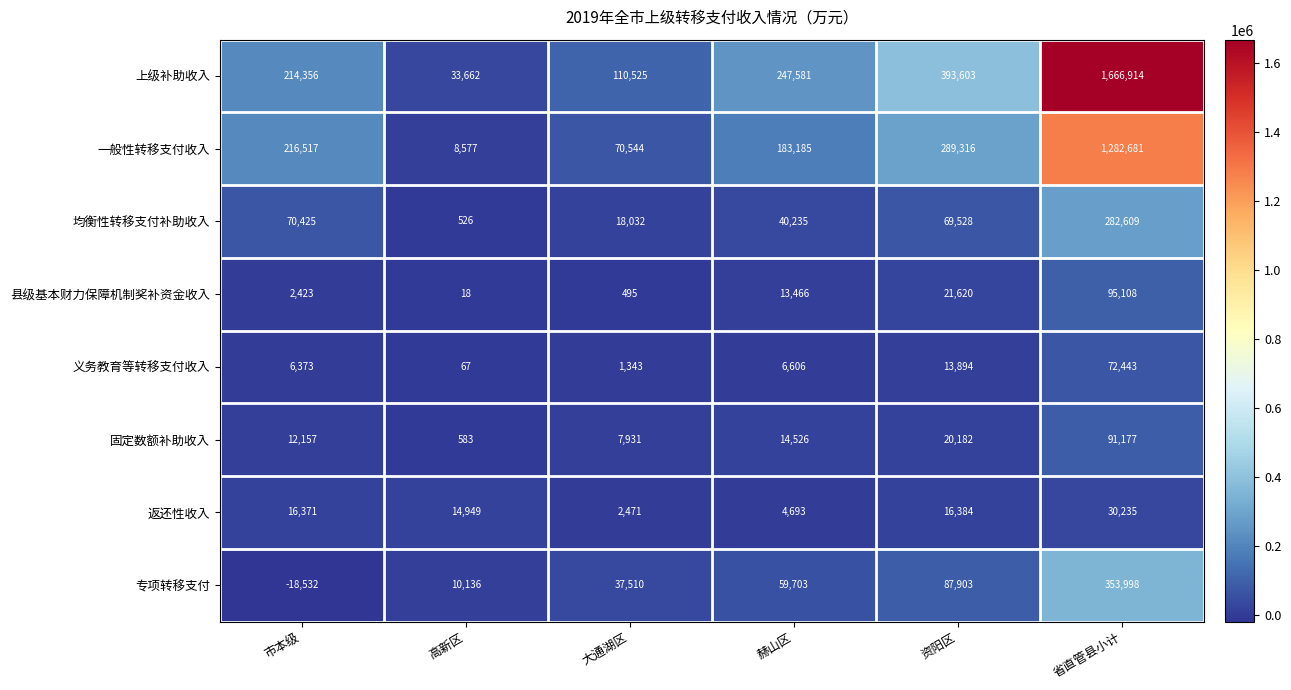

Which series has the widest spread of values?

上级补助收入